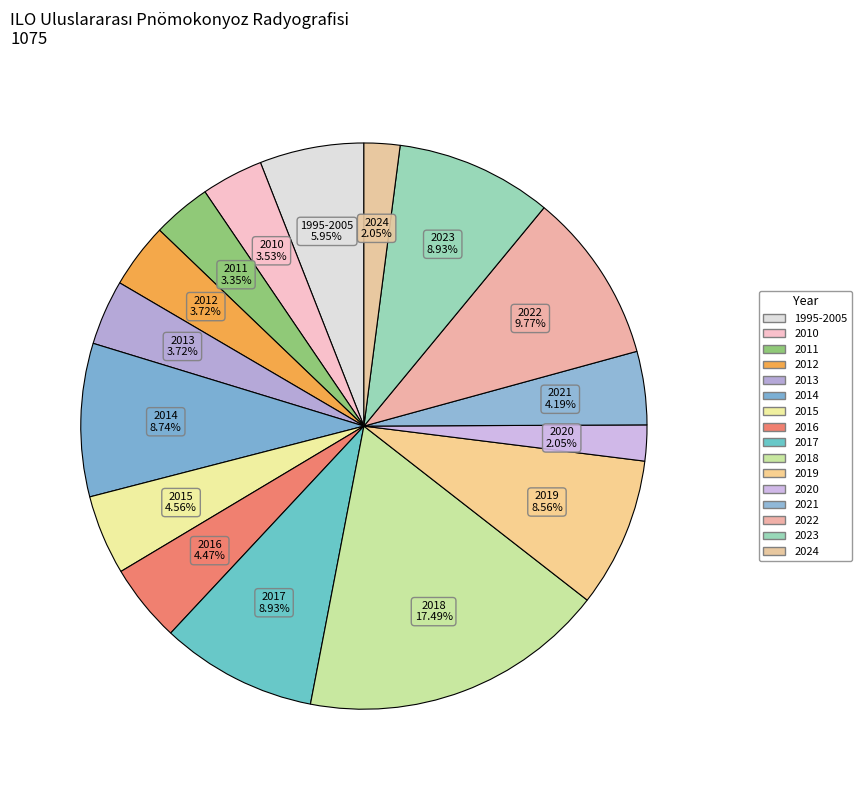

How many segments does this pie chart have?

16